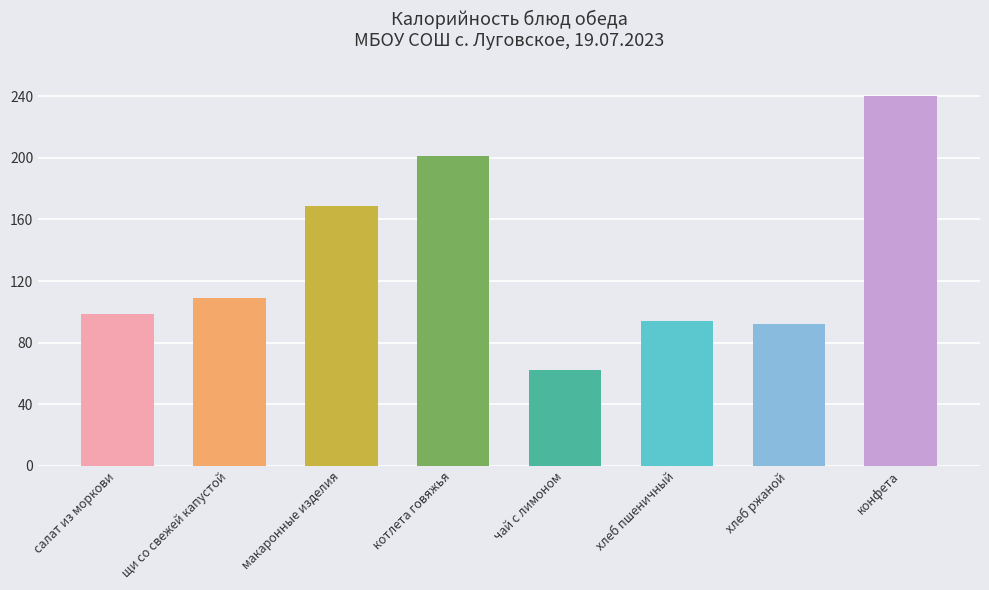

What is the change in value from щи со свежей капустой to макаронные изделия?

+59.6